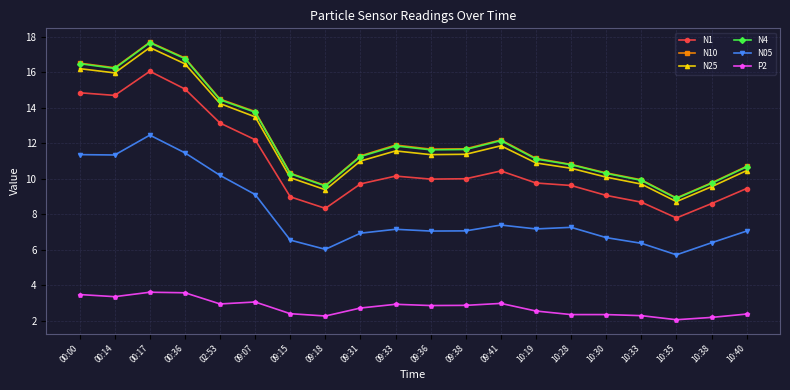

How many data points does each series have?

20